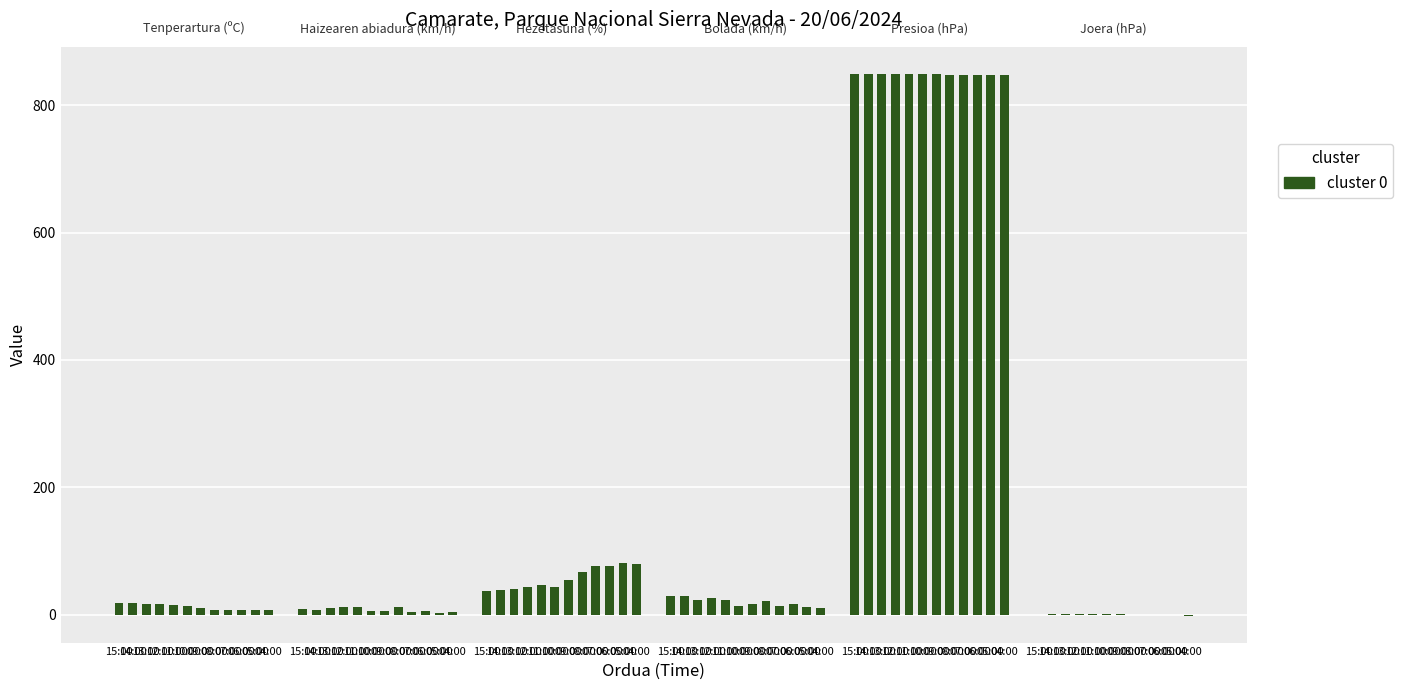

At which label does Haizearen abiadura (km/h) reach its peak?

12:00